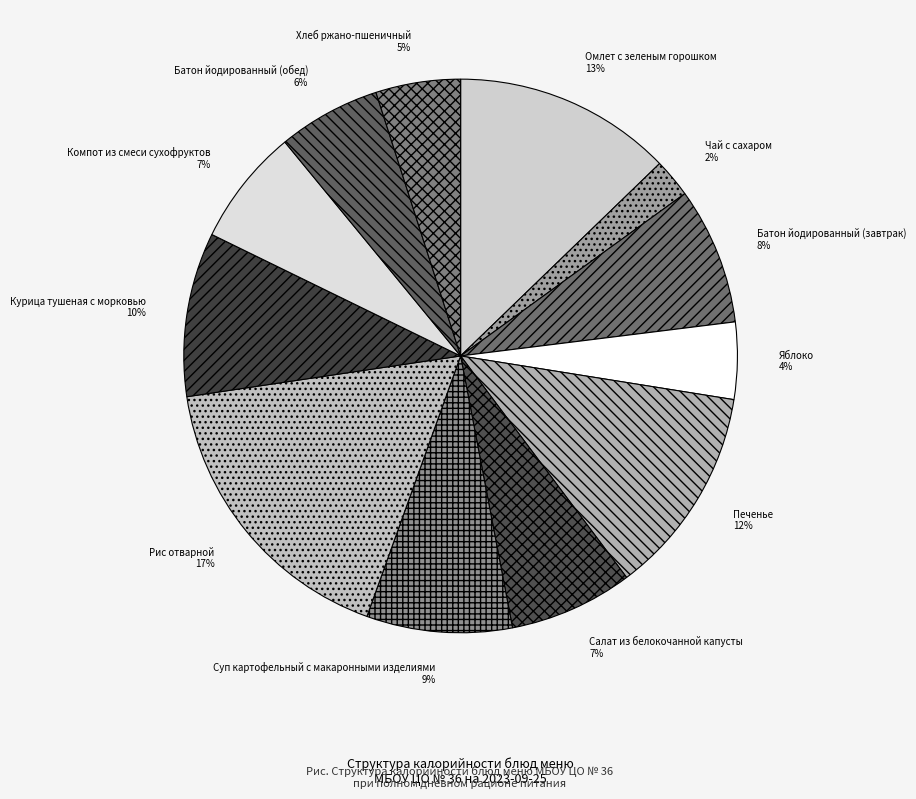

The Печенье slice represents 12% of the pie. True or false?

True